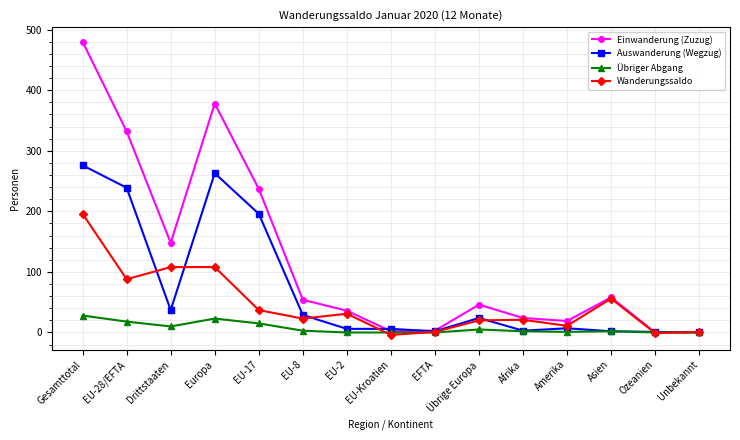

Which series has the largest total across all categories?

Einwanderung (Zuzug)